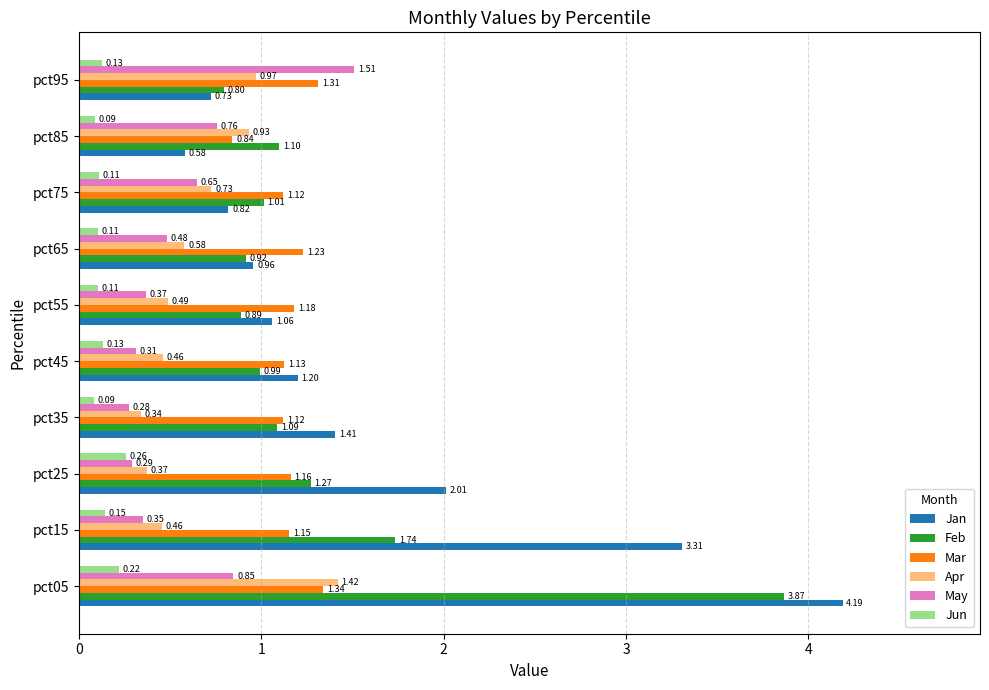

At pct05, list the series in order from smallest to largest.

Jun, May, Mar, Apr, Feb, Jan